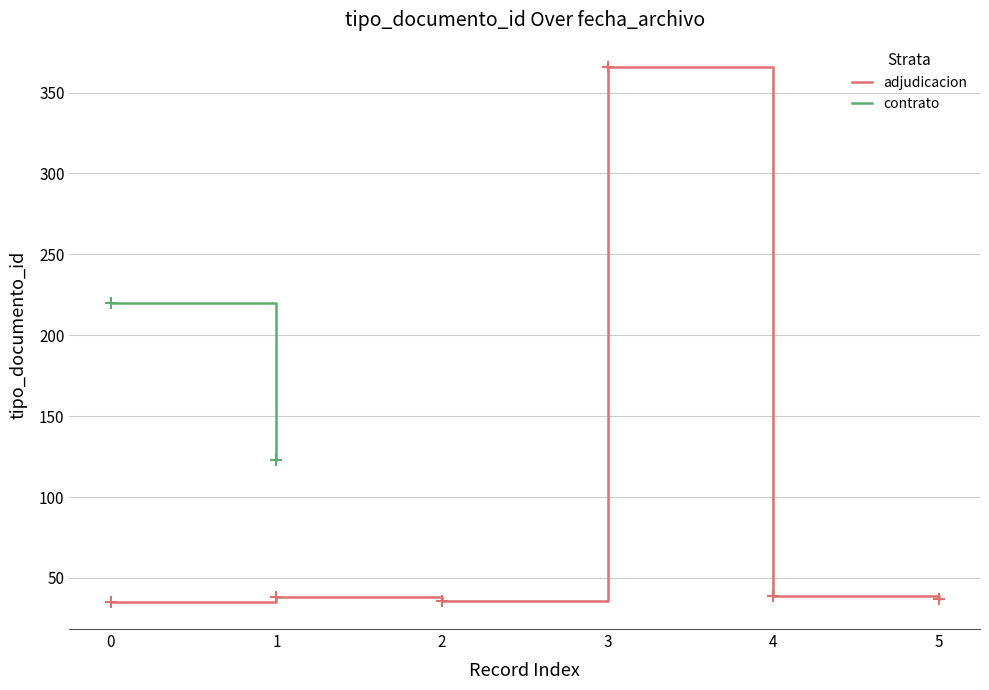

What is the sum of all values?

551